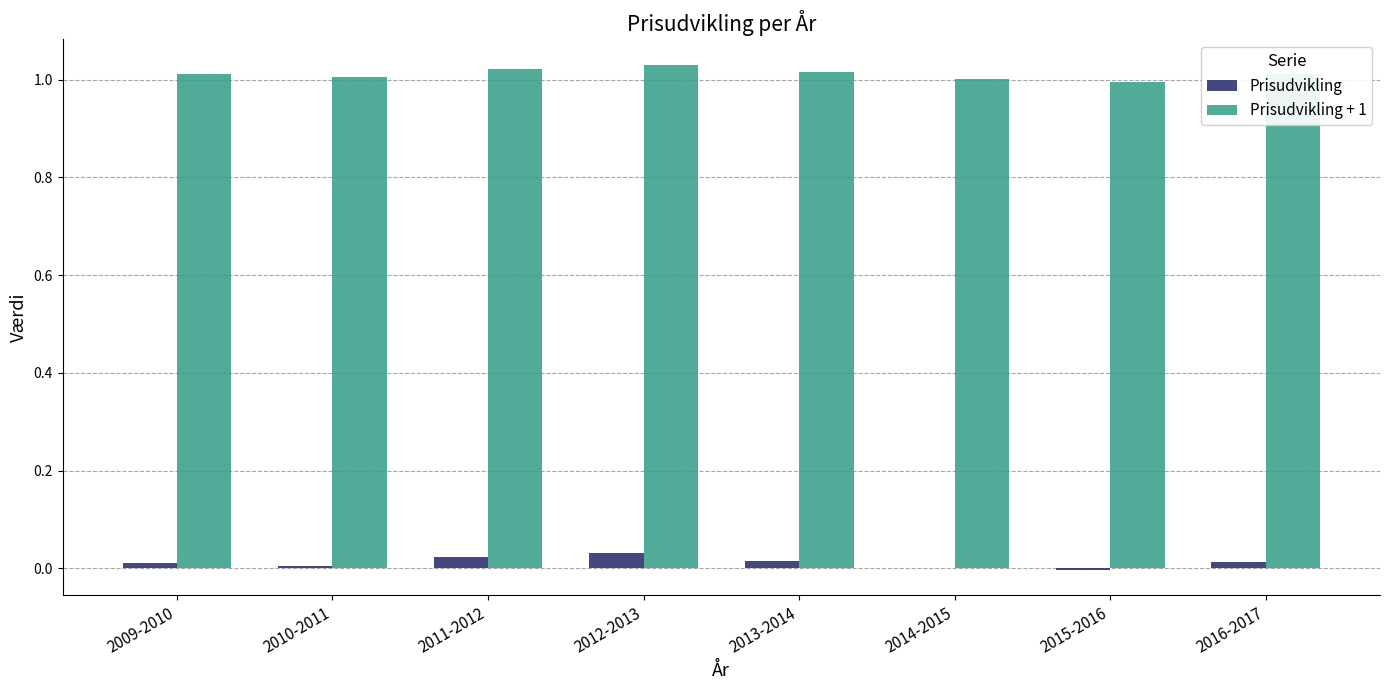

True or false: Prisudvikling + 1 has a value of 1.0 at 2010-2011.

True